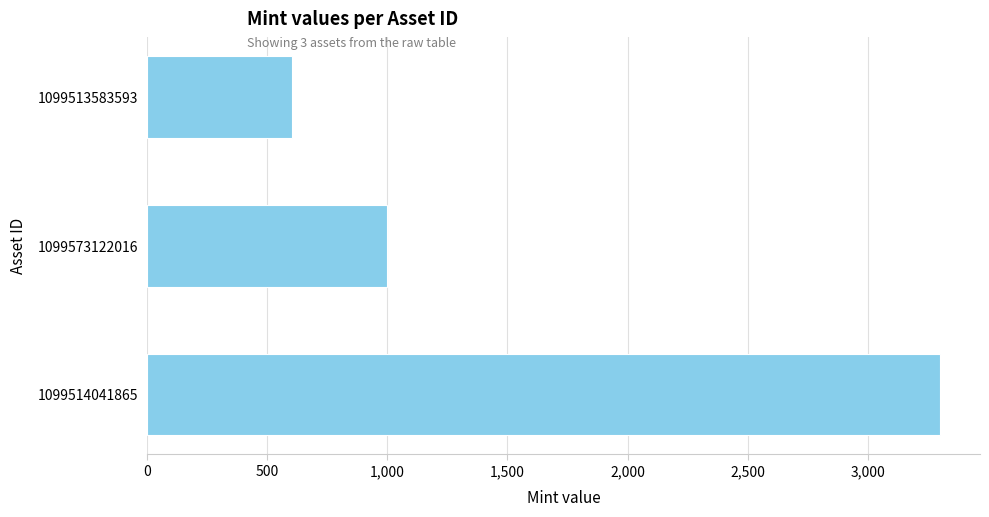

Rank the categories by value from highest to lowest.

1099514041865, 1099573122016, 1099513583593